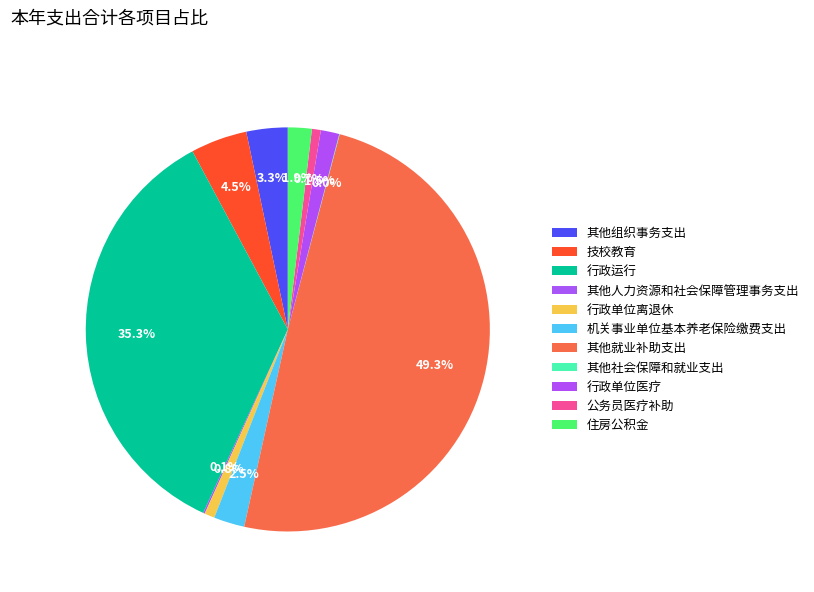

Is 技校教育 the majority of the pie?

No